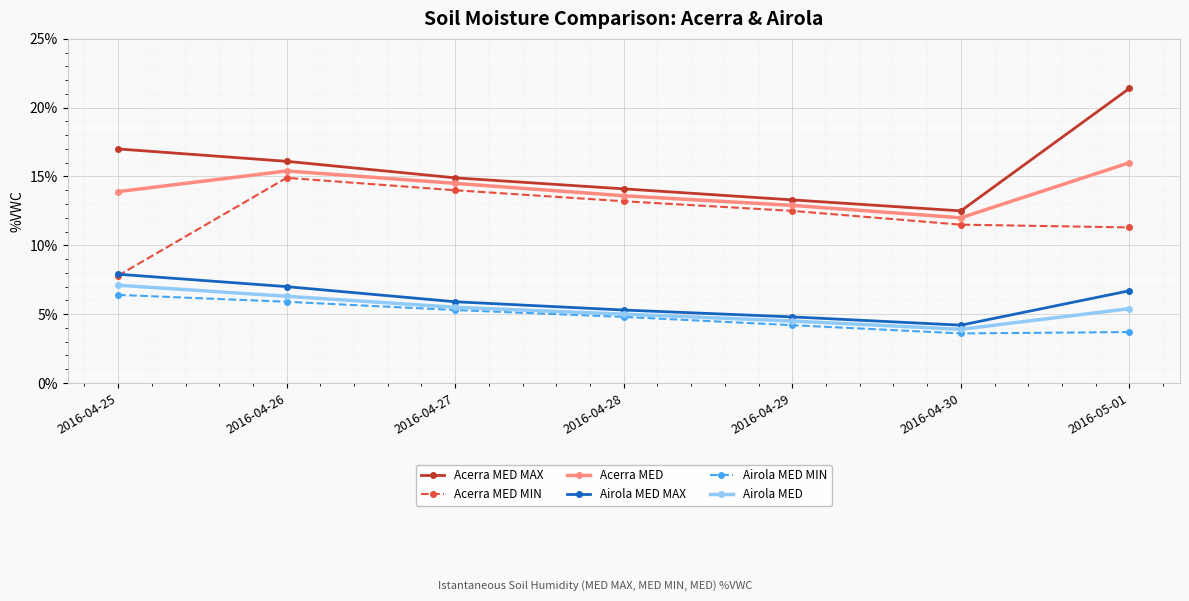

What is the difference between the second highest and second lowest values in the Airola MED MAX series?

2.2